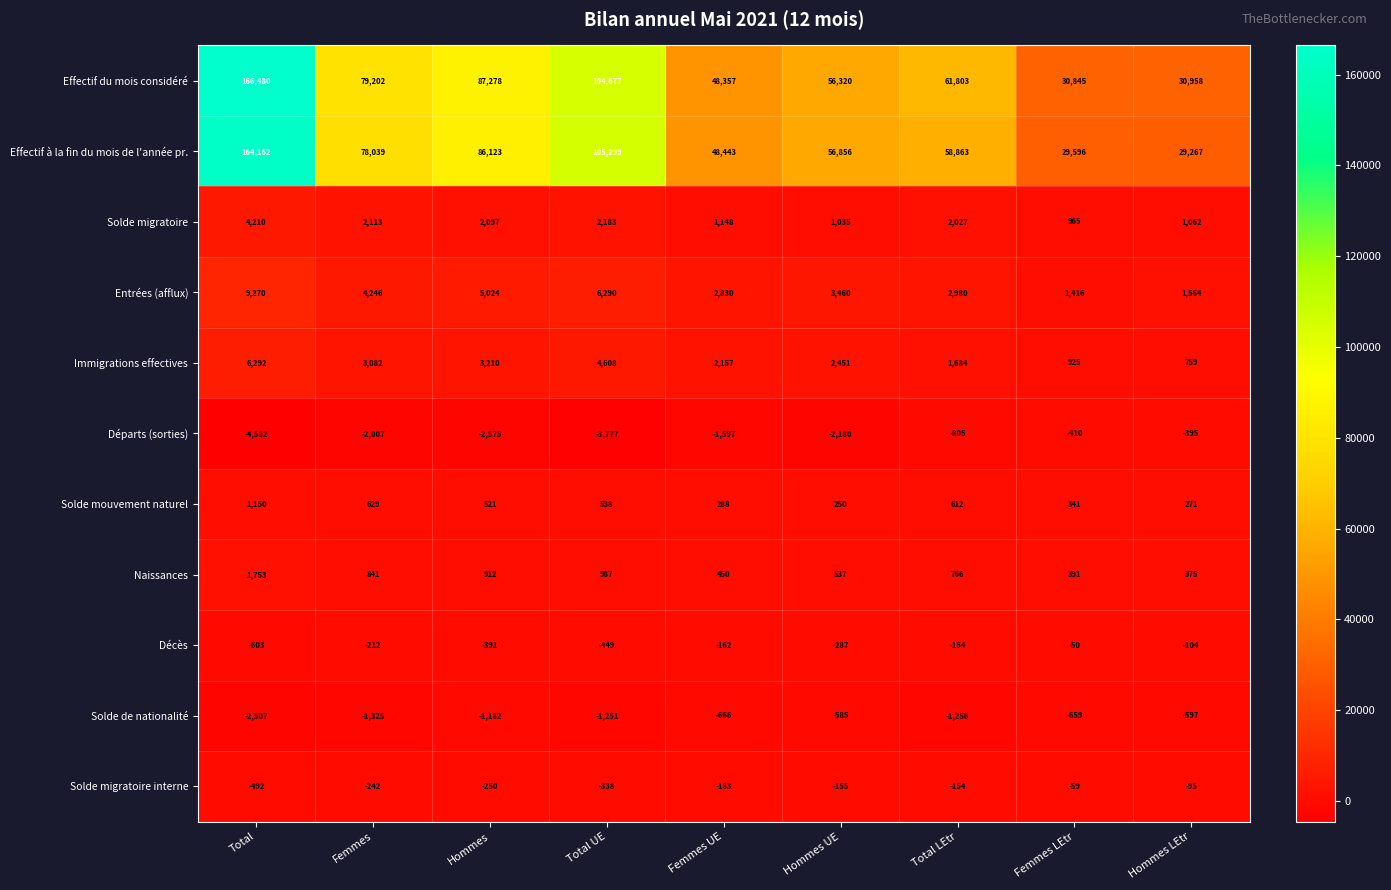

At which category does the chart reach its minimum across all series?

Total